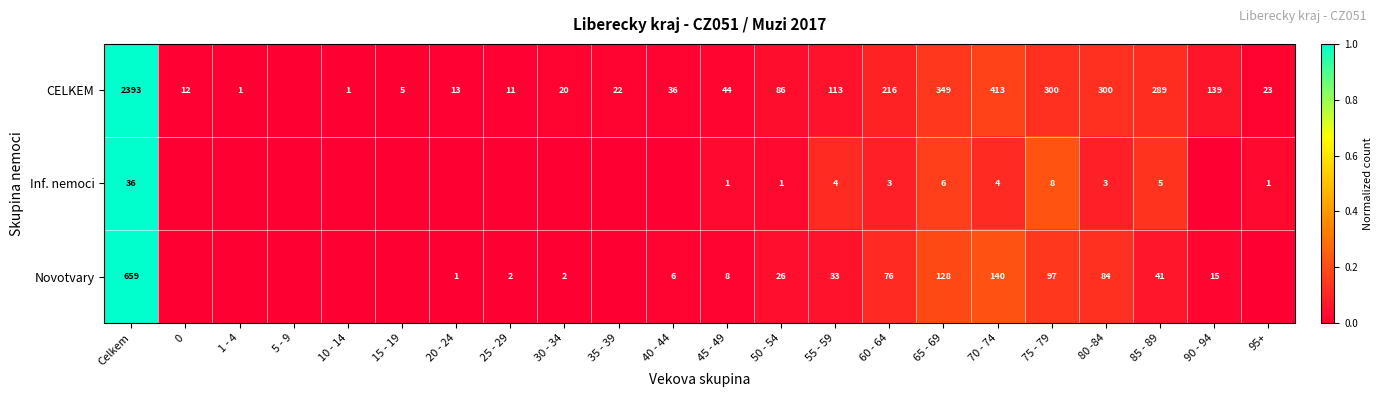

Which series changed the most between 70 - 74 and 75 - 79?

CELKEM